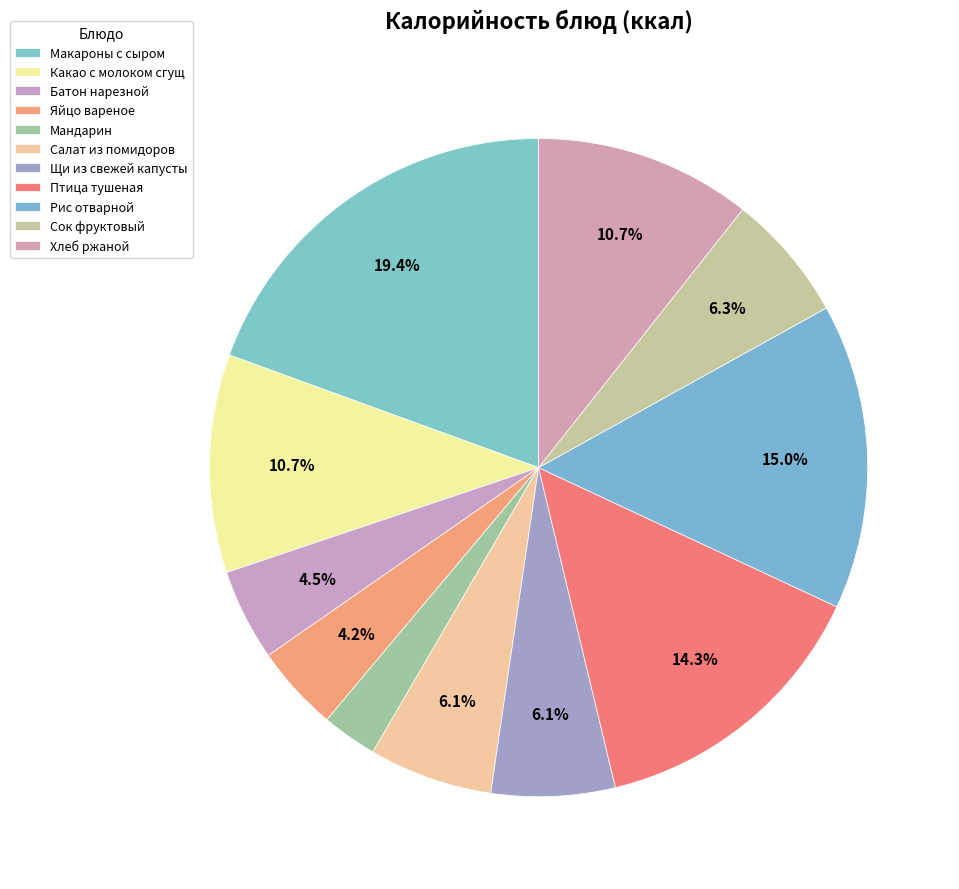

Rank the categories by value from lowest to highest.

Мандарин, Яйцо вареное, Батон нарезной, Салат из помидоров, Щи из свежей капусты, Сок фруктовый, Хлеб ржаной, Какао с молоком сгущ, Птица тушеная, Рис отварной, Макароны с сыром